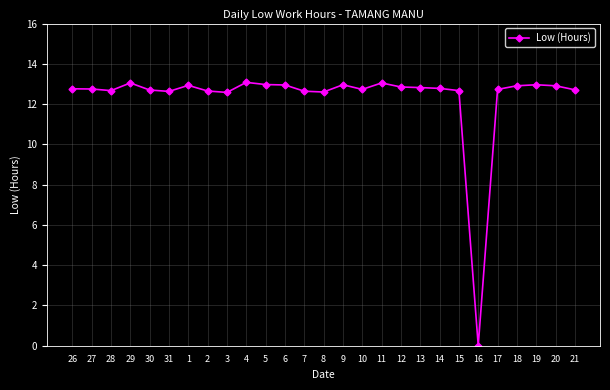

The chart shows a value of 12.8 at 12. True or false?

True